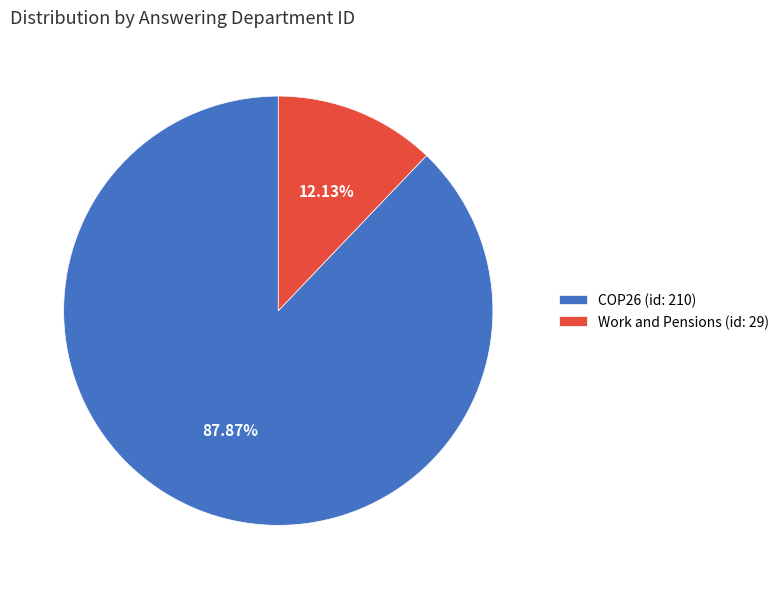

How many segments does this pie chart have?

2